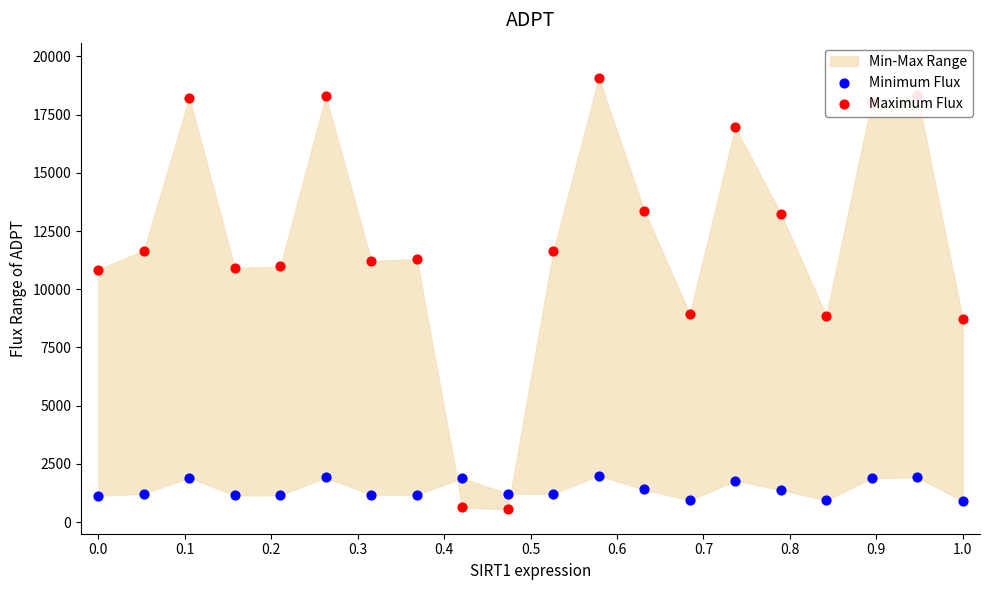

At how many categories does at least one series exceed 3324?

18